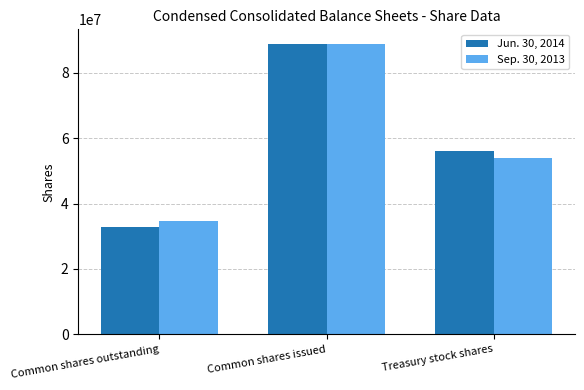

What is the lowest value of the Sep. 30, 2013 series?

34786000